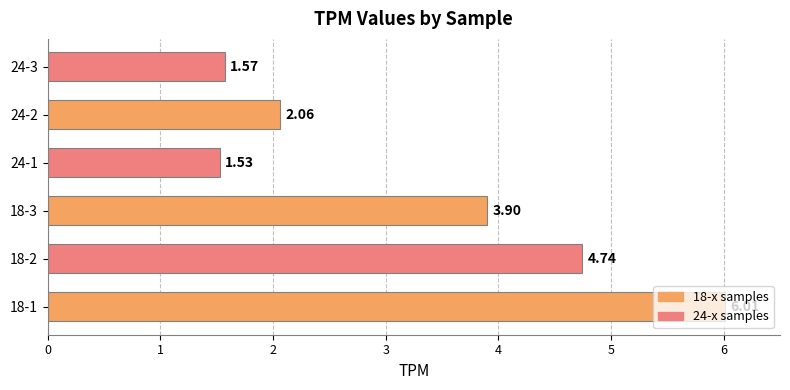

Between 18-2 and 18-1, which is larger?

18-1